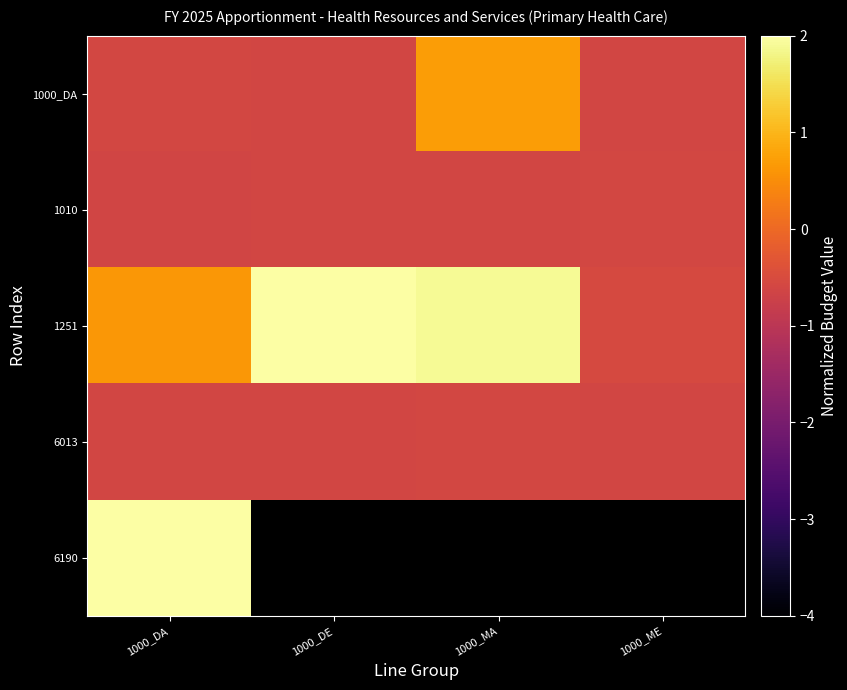

At which category is the sum across all series the highest?

1000_DA